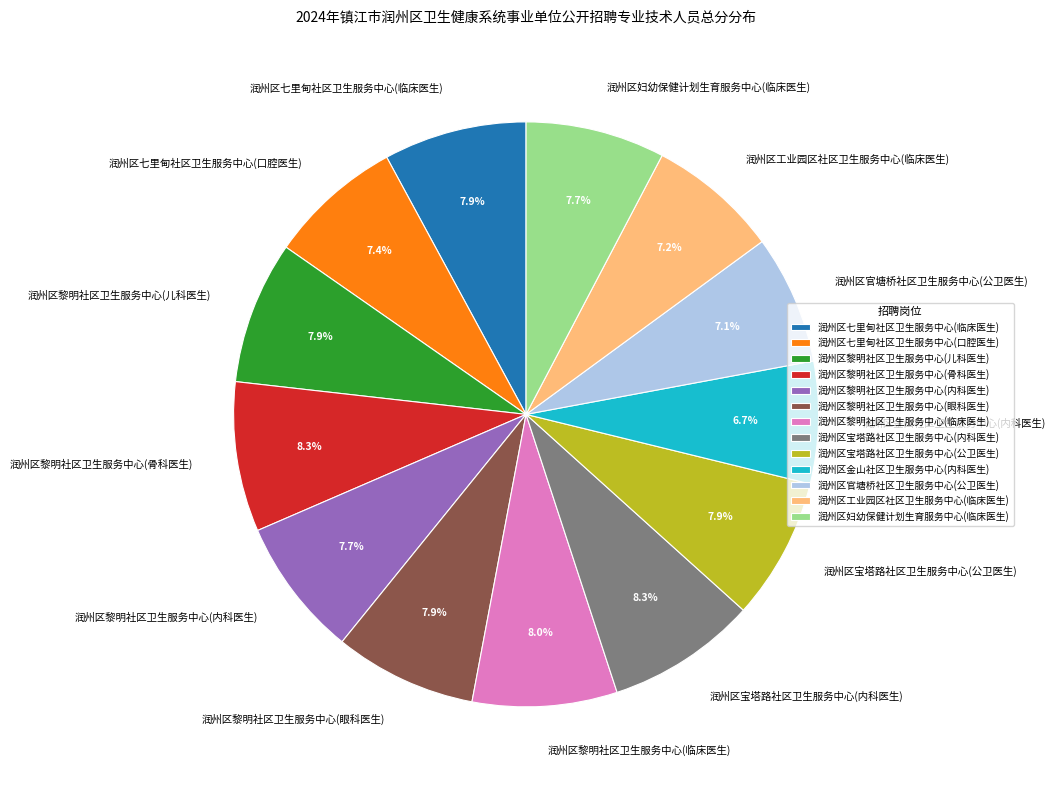

Between 润州区黎明社区卫生服务中心(临床医生) and 润州区官塘桥社区卫生服务中心(公卫医生), which is larger?

润州区黎明社区卫生服务中心(临床医生)